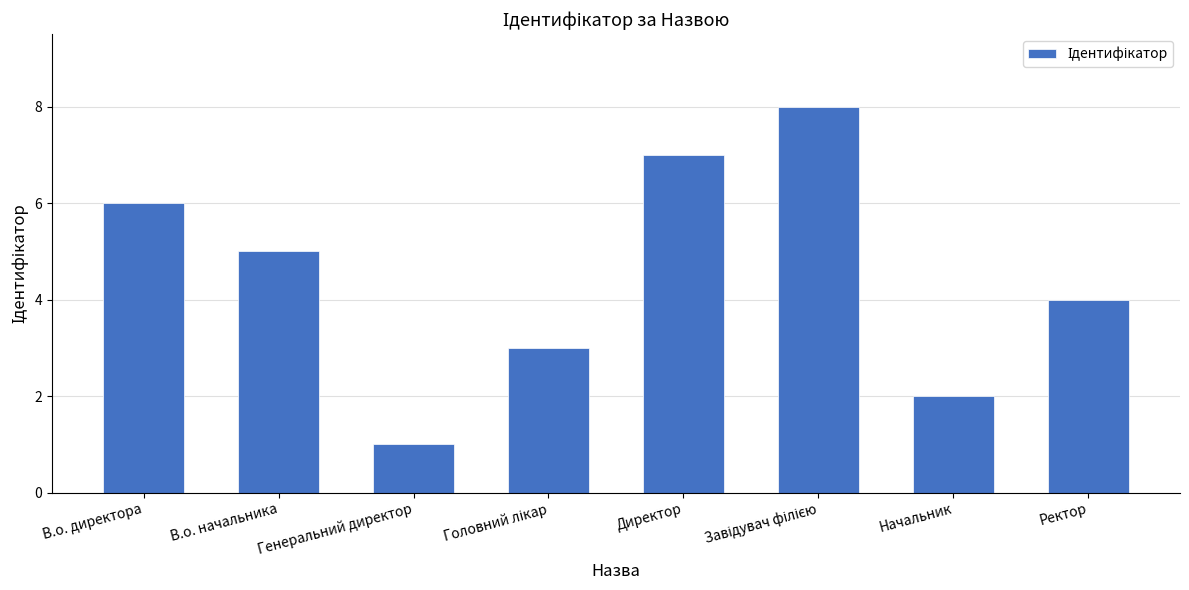

What is the value of the 1st bar from the left?

6